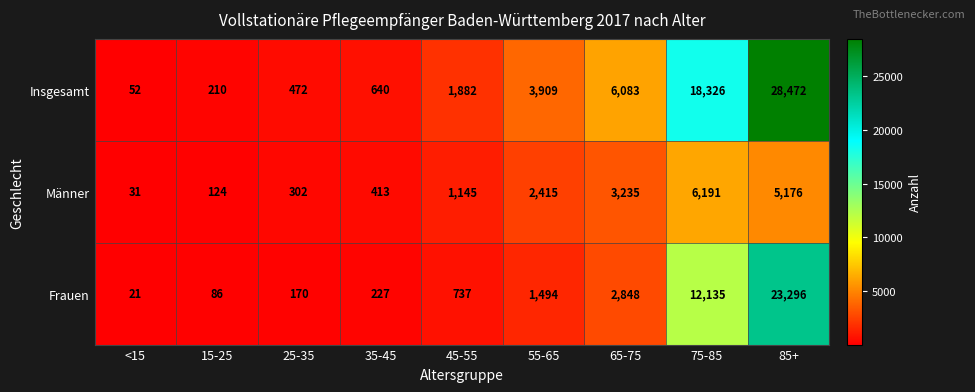

Rank the series at 45-55 from highest to lowest value.

Insgesamt, Männer, Frauen